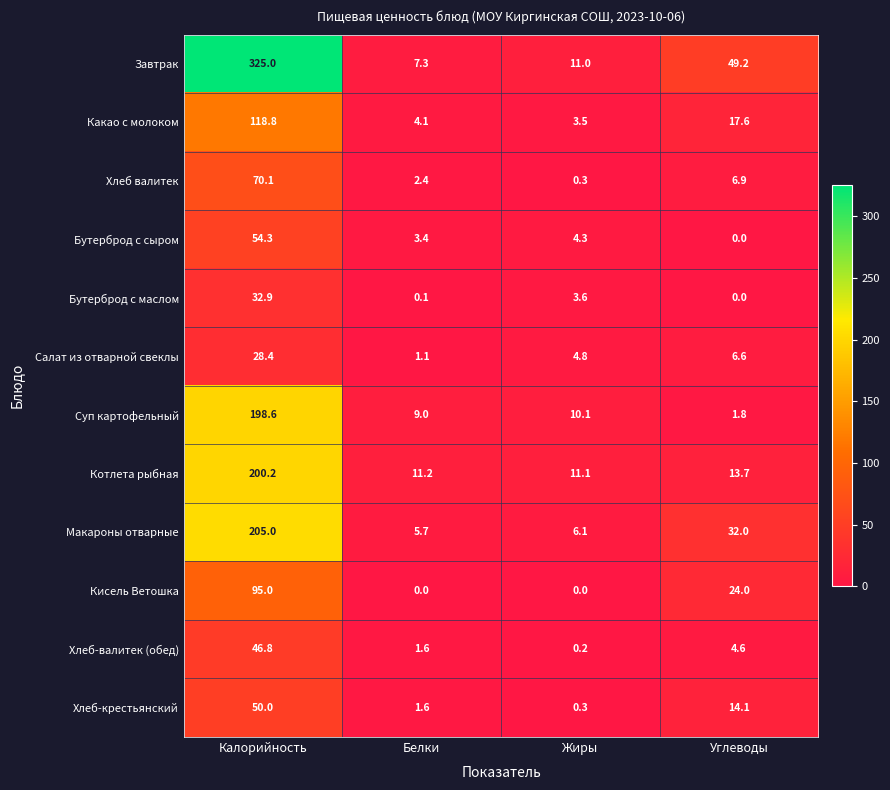

Which series has the largest total across all categories?

Завтрак